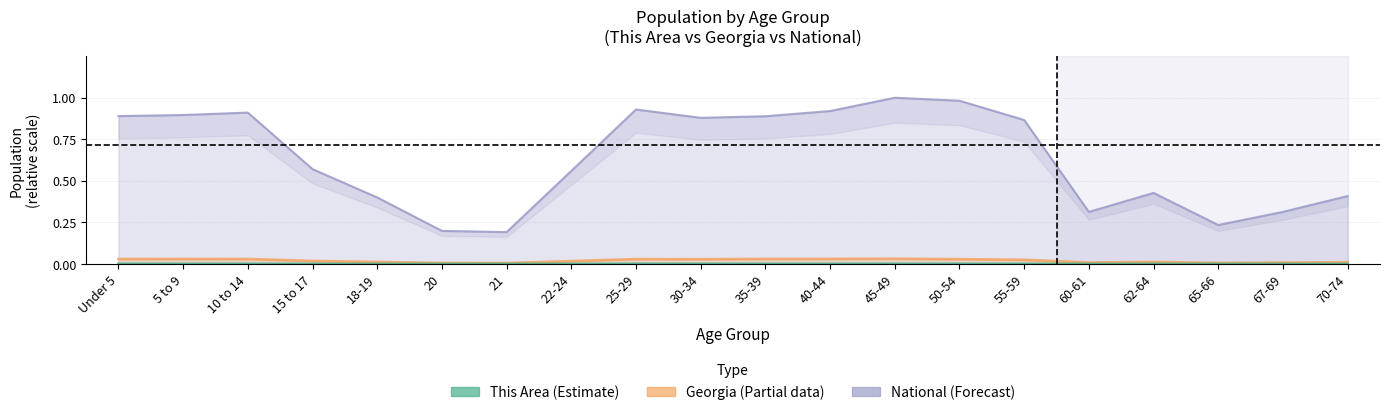

Read the National value at 22-24.

0.6